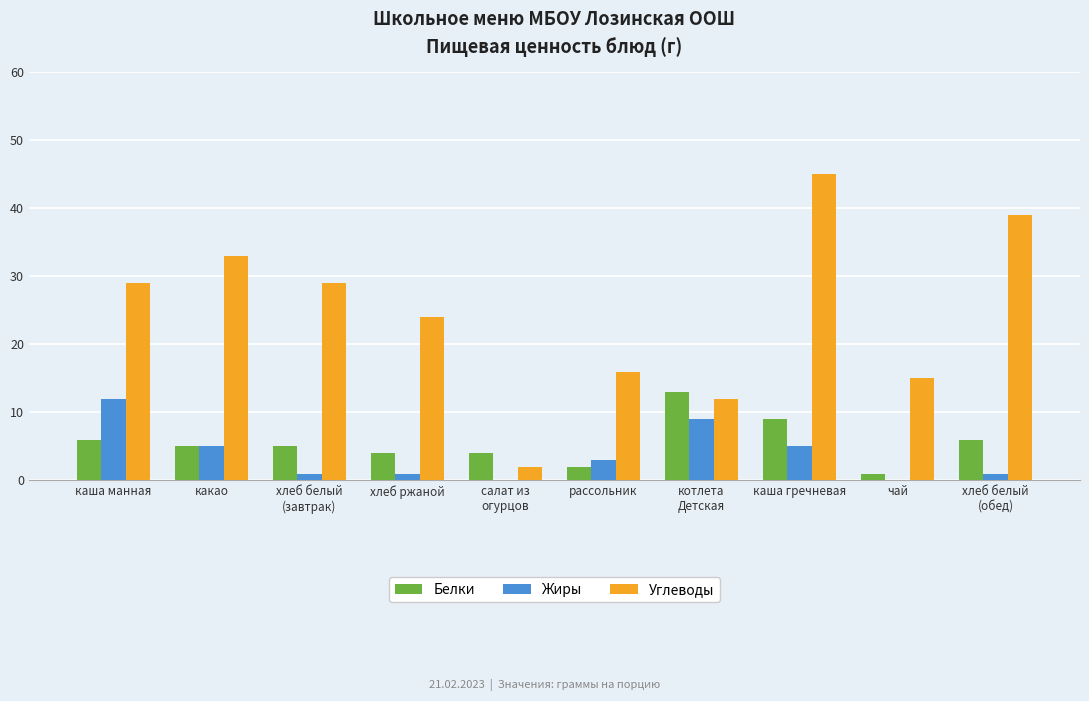

At which category is the sum across all series the highest?

каша гречневая